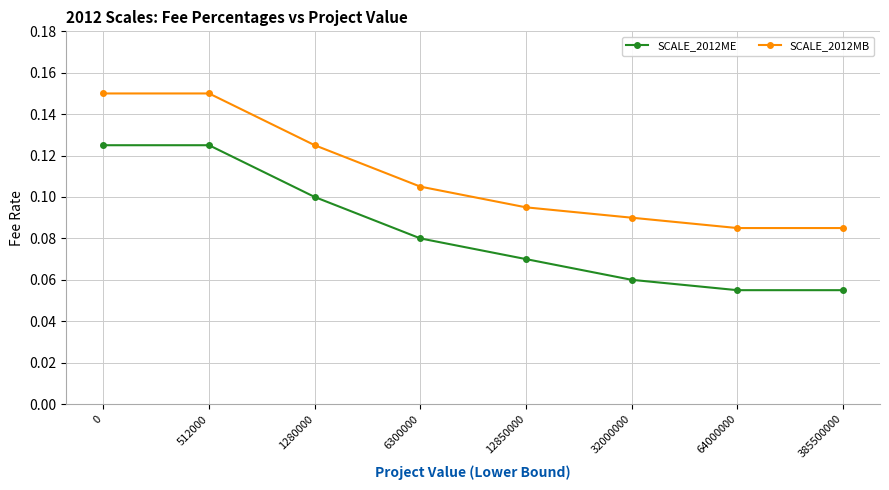

At how many categories does at least one series exceed 0?

8